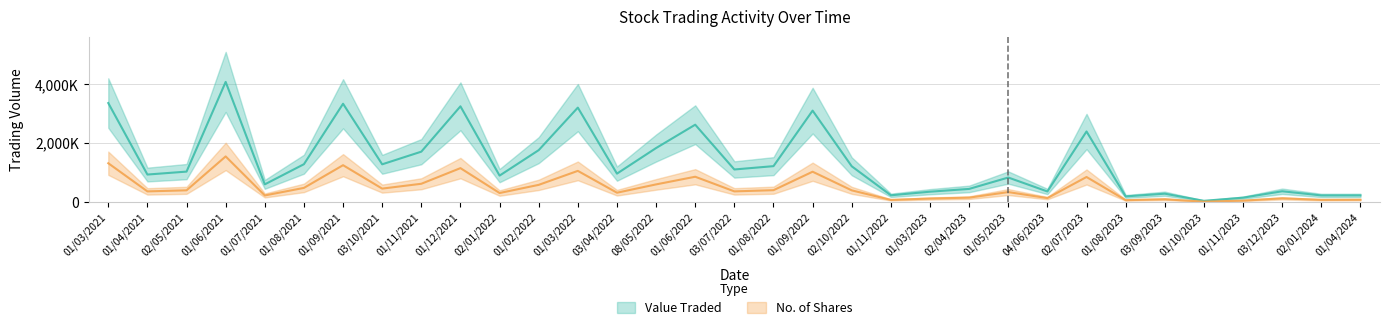

How many lines are shown in the chart?

2